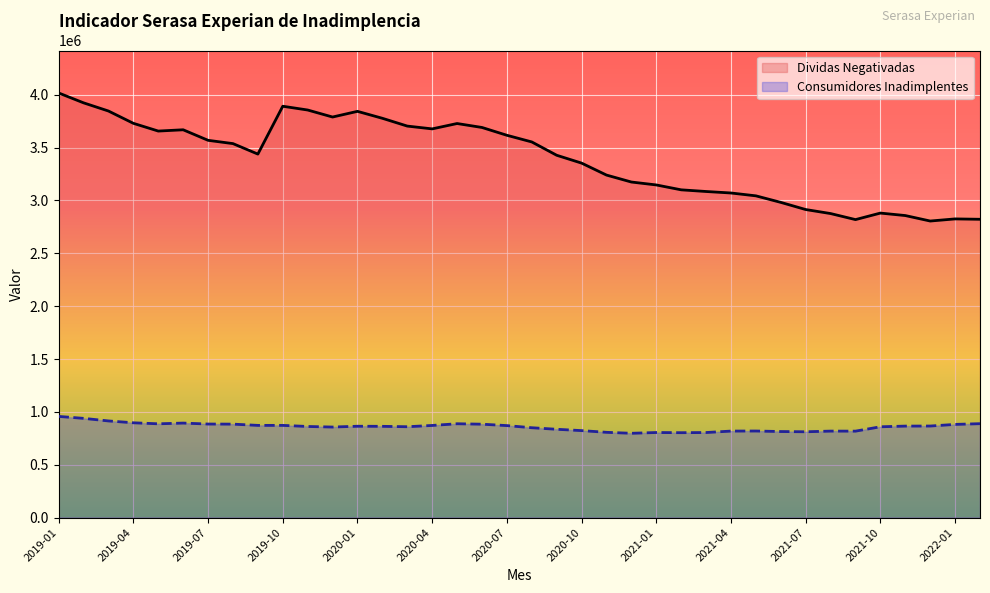

What position from the right is 2020-02?

25